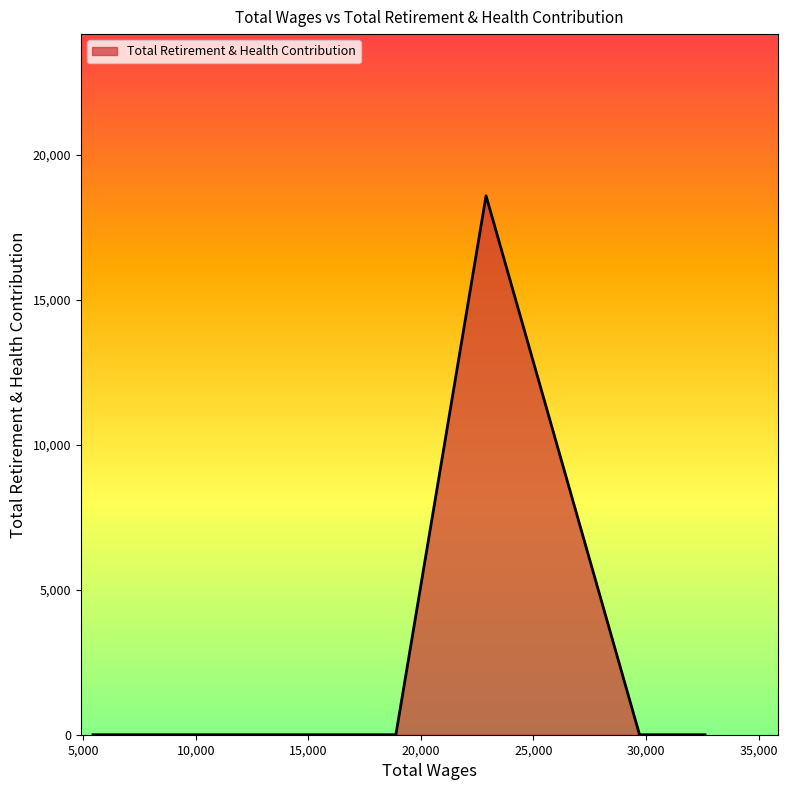

What is the difference between the maximum and minimum values?

18583